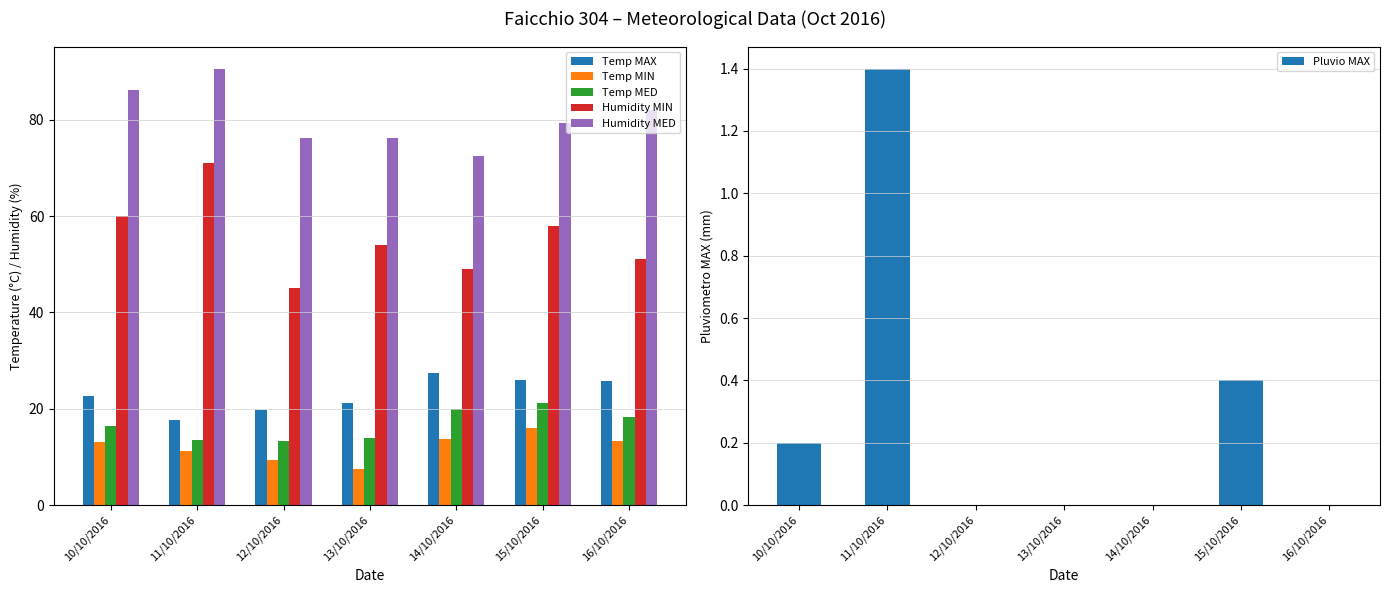

What is the difference between the second highest and minimum values in the Humidity MED series?

13.7